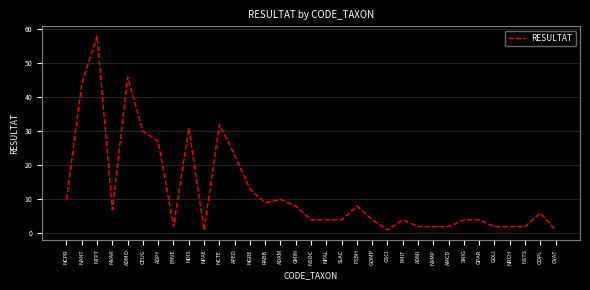

What is the maximum value shown in the chart?

58